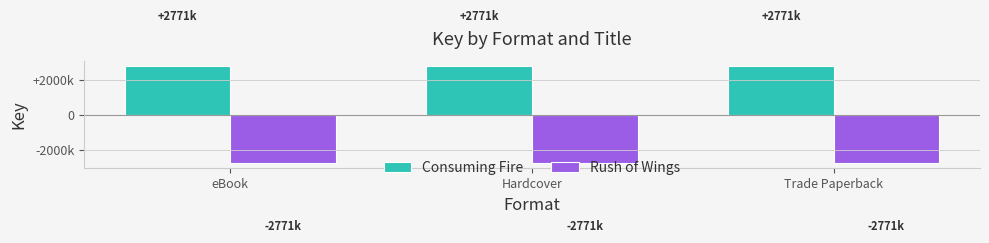

At Trade Paperback, list the series in order from largest to smallest.

Consuming Fire, Rush of Wings